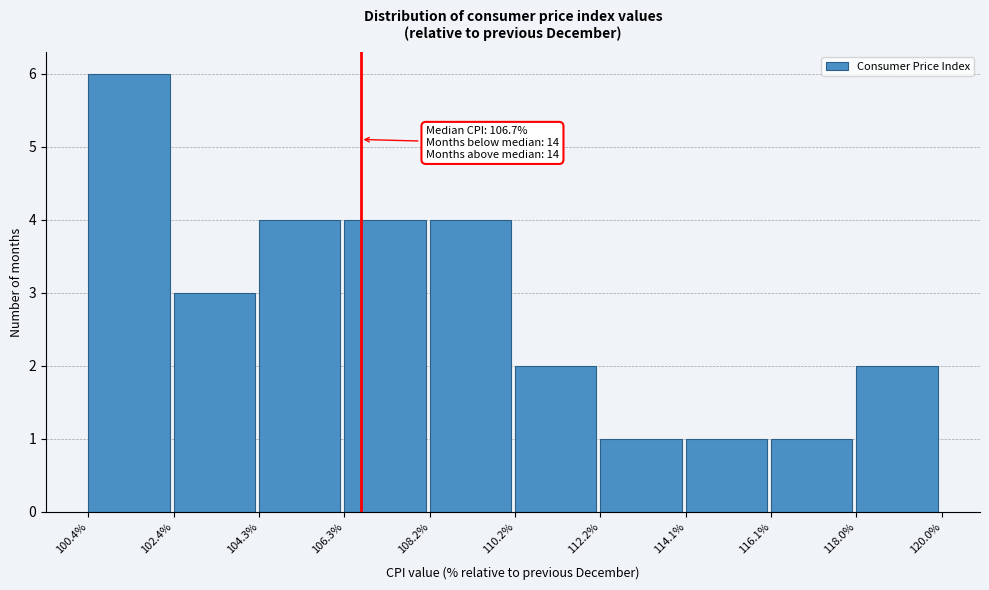

Which range on the x-axis has the tallest bar?

100.4% to 102.4%